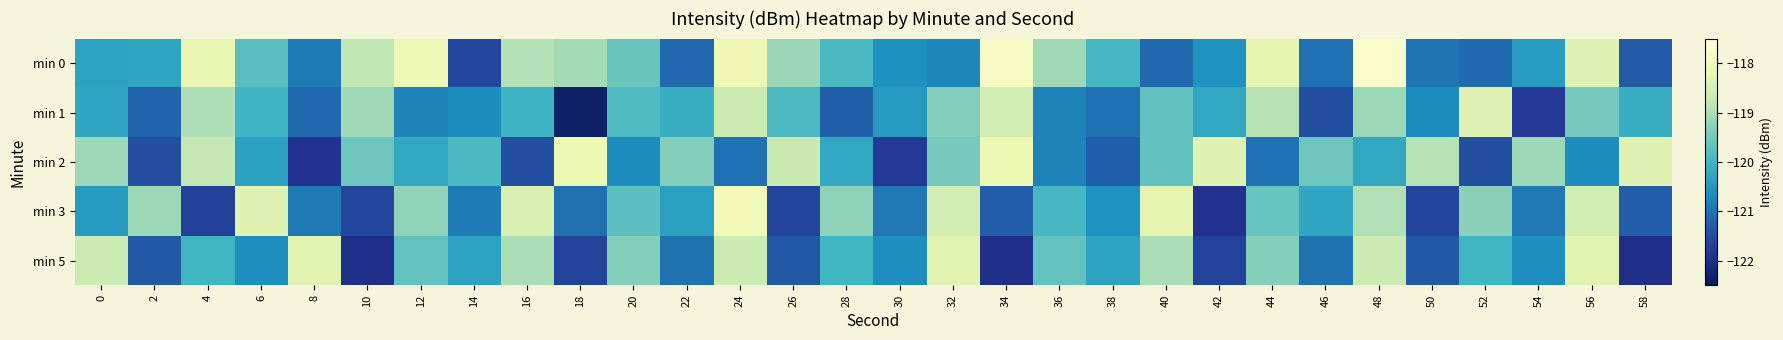

Rank the series by their maximum value, from lowest to highest.

min 1, min 5, min 2, min 3, min 0